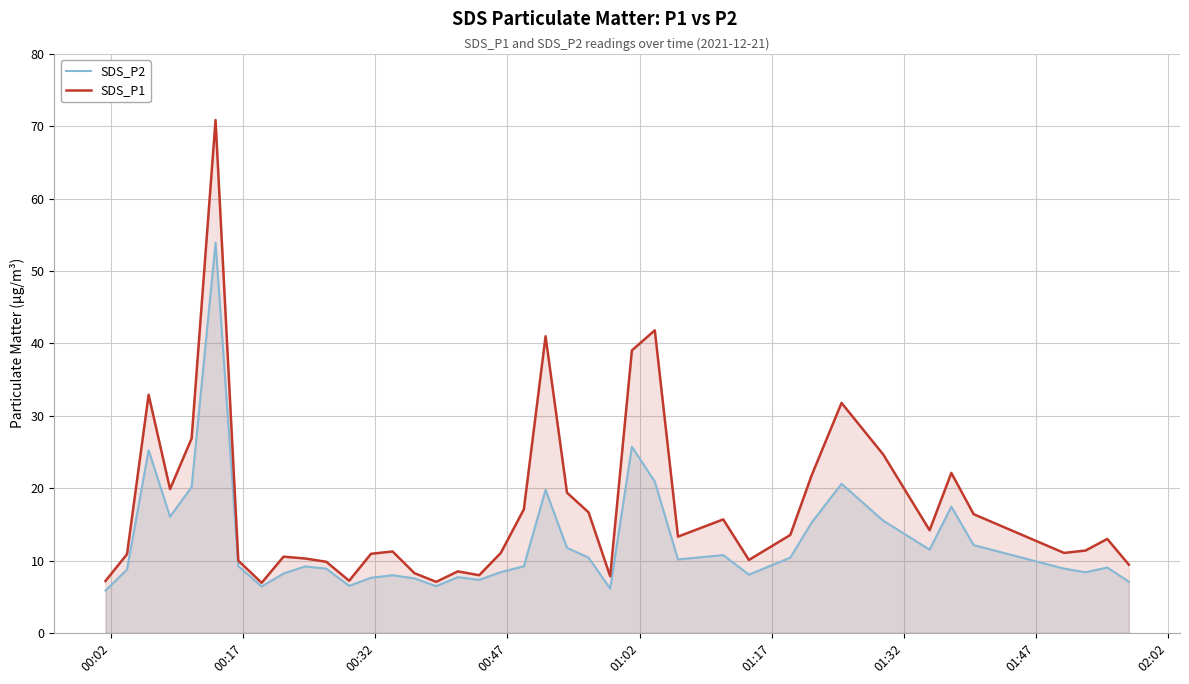

Does the chart have visible grid lines?

Yes